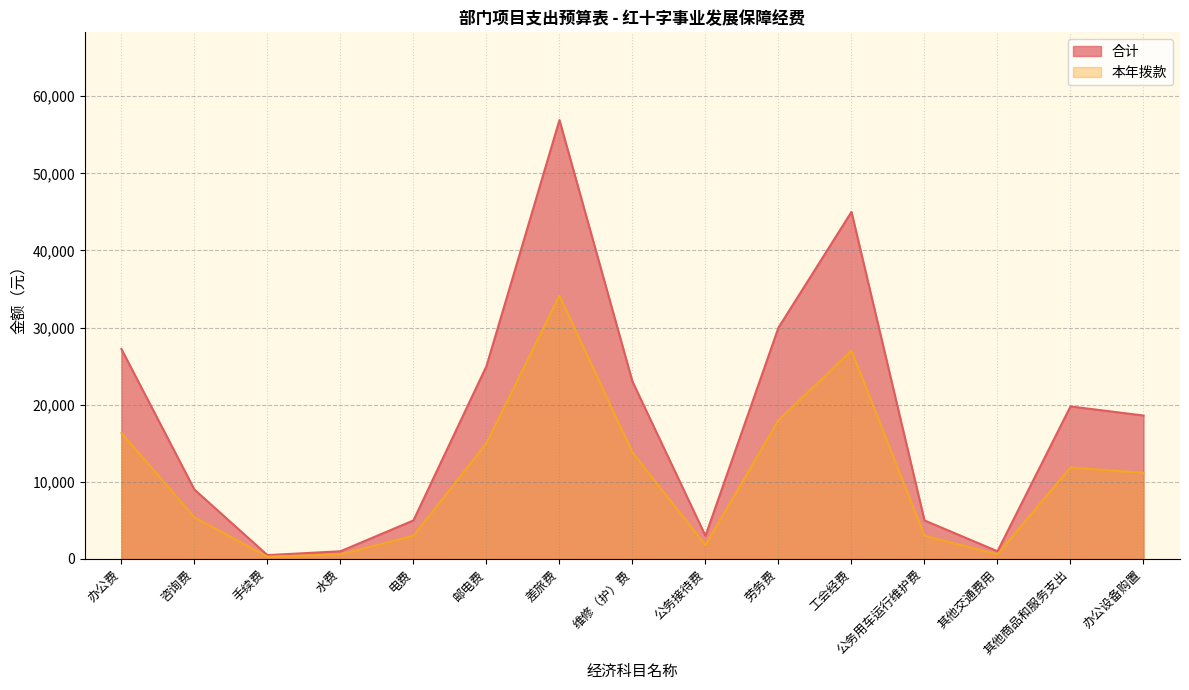

How many values in the 合计 series exceed 18600?

7